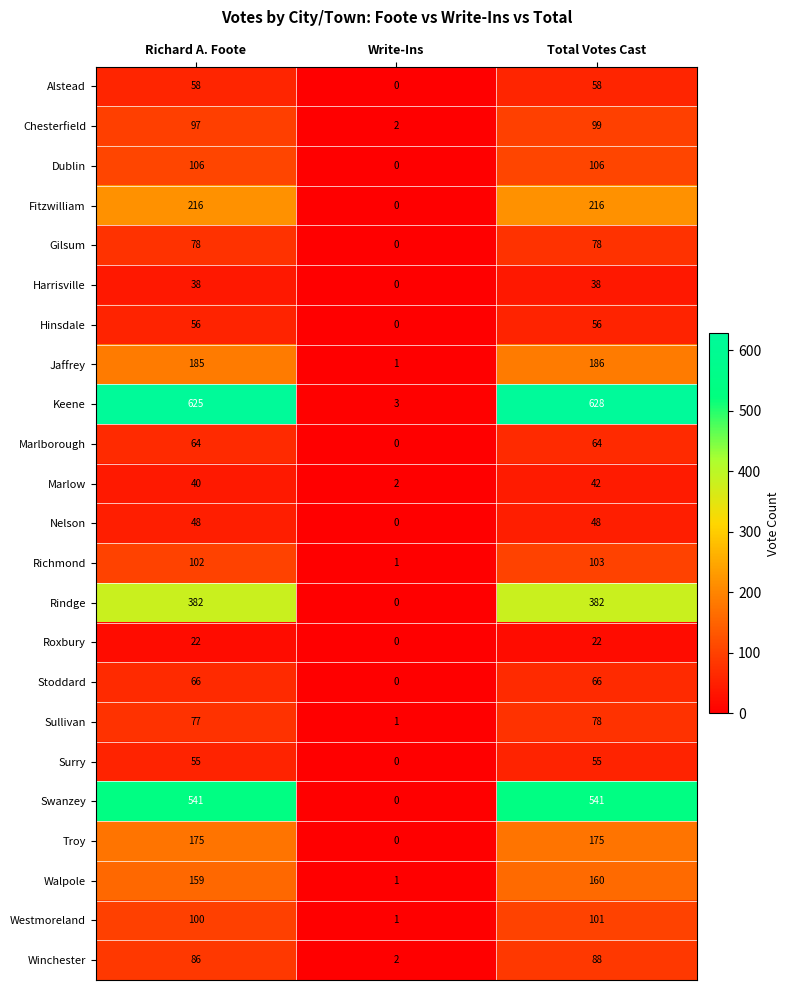

At which label does Chesterfield reach its minimum?

Write-Ins